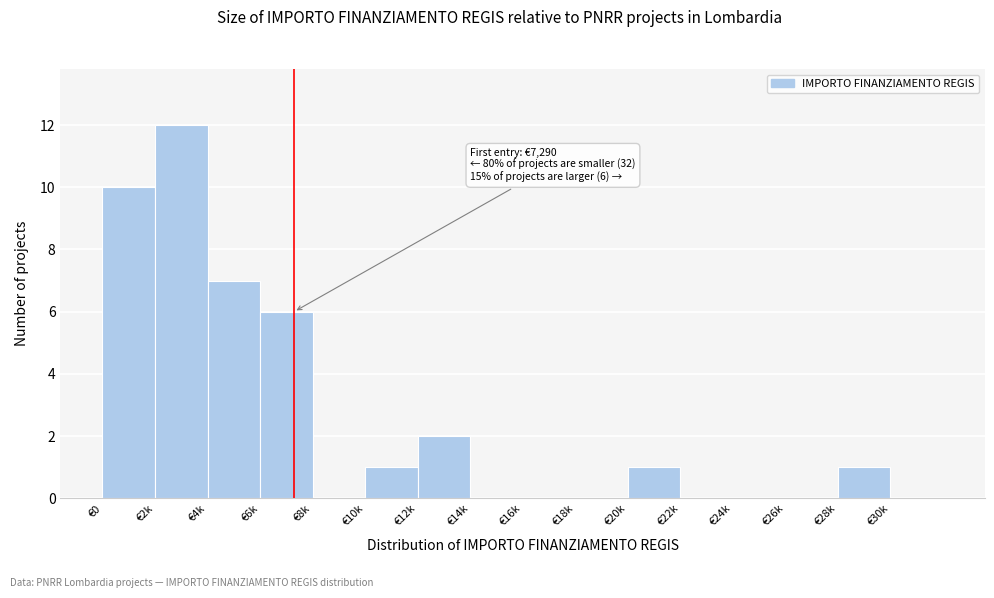

Reading left to right, transcribe all the data shown in this chart.

€0=10	€2k=12	€4k=7	€6k=6	€8k=0	€10k=1	€12k=2	€14k=0	€16k=0	€18k=0	€20k=1	€22k=0	€24k=0	€26k=0	€28k=1	€30k=0